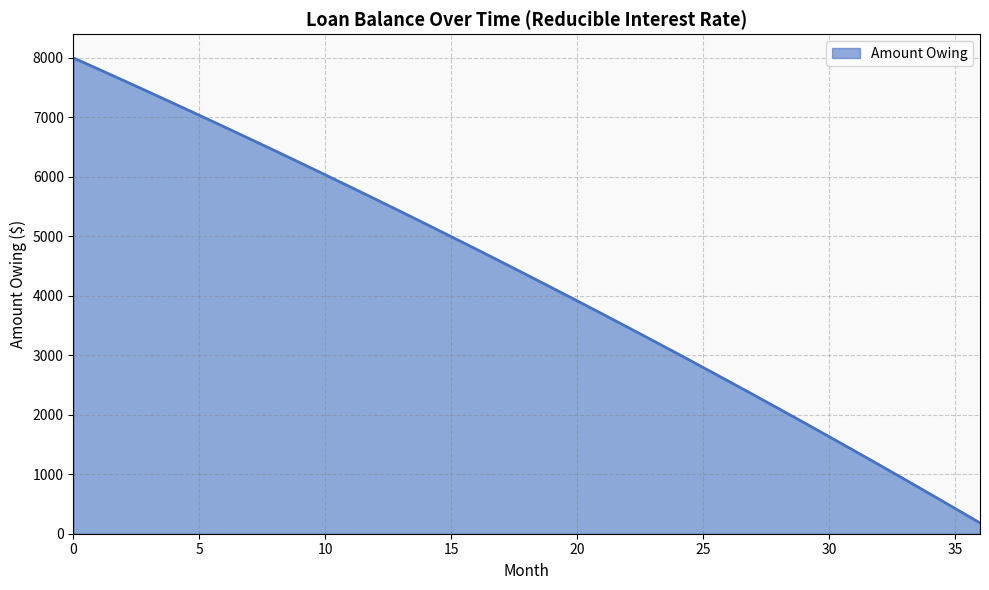

How many values exceed 4353?

19